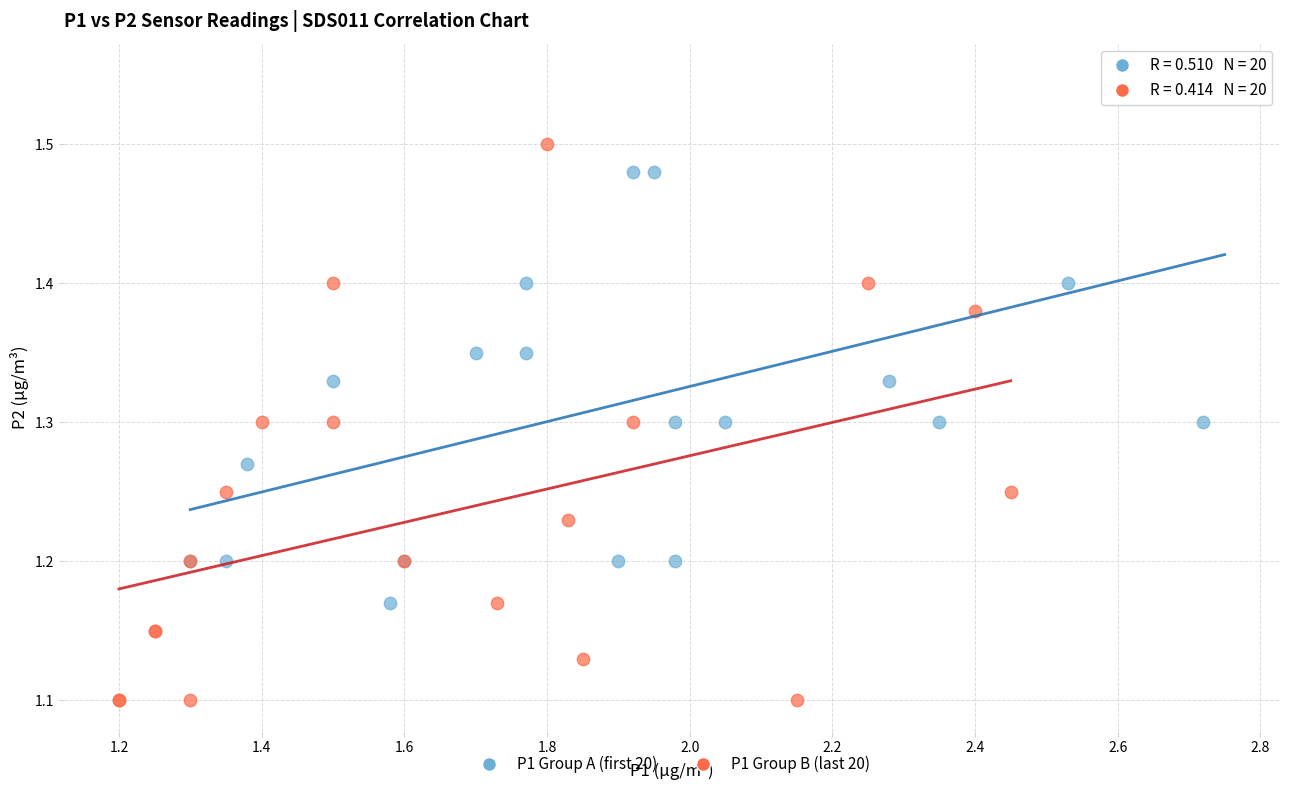

Which series contains the lowest Y value?

P1 Group B (last 20)